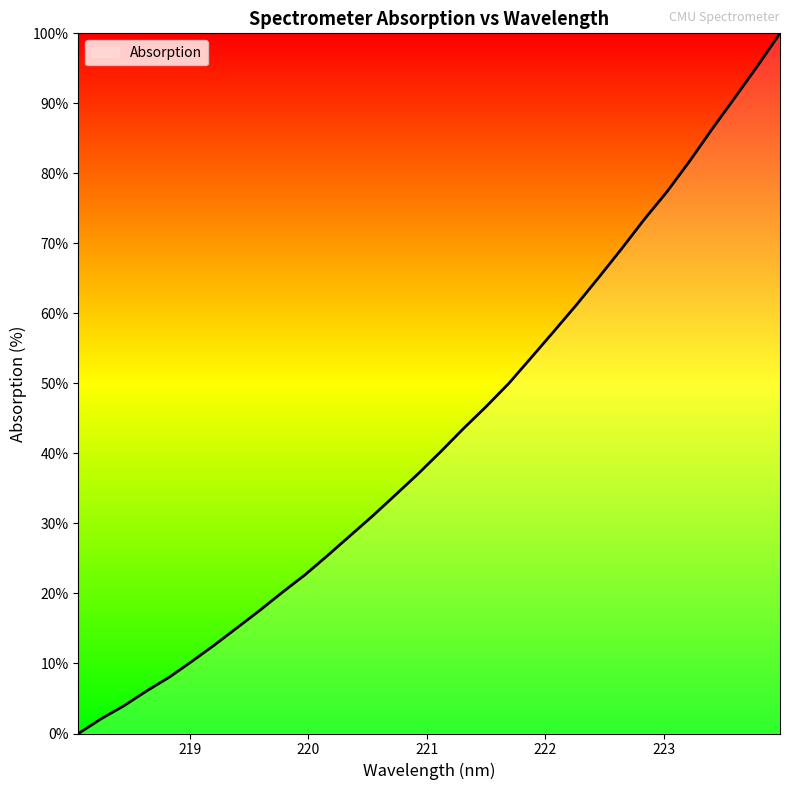

What is the difference between the maximum and minimum values?

100.0